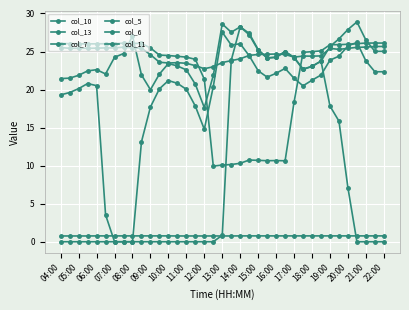

Rank the series by their maximum value, from highest to lowest.

col_10, col_7, col_11, col_6, col_5, col_13